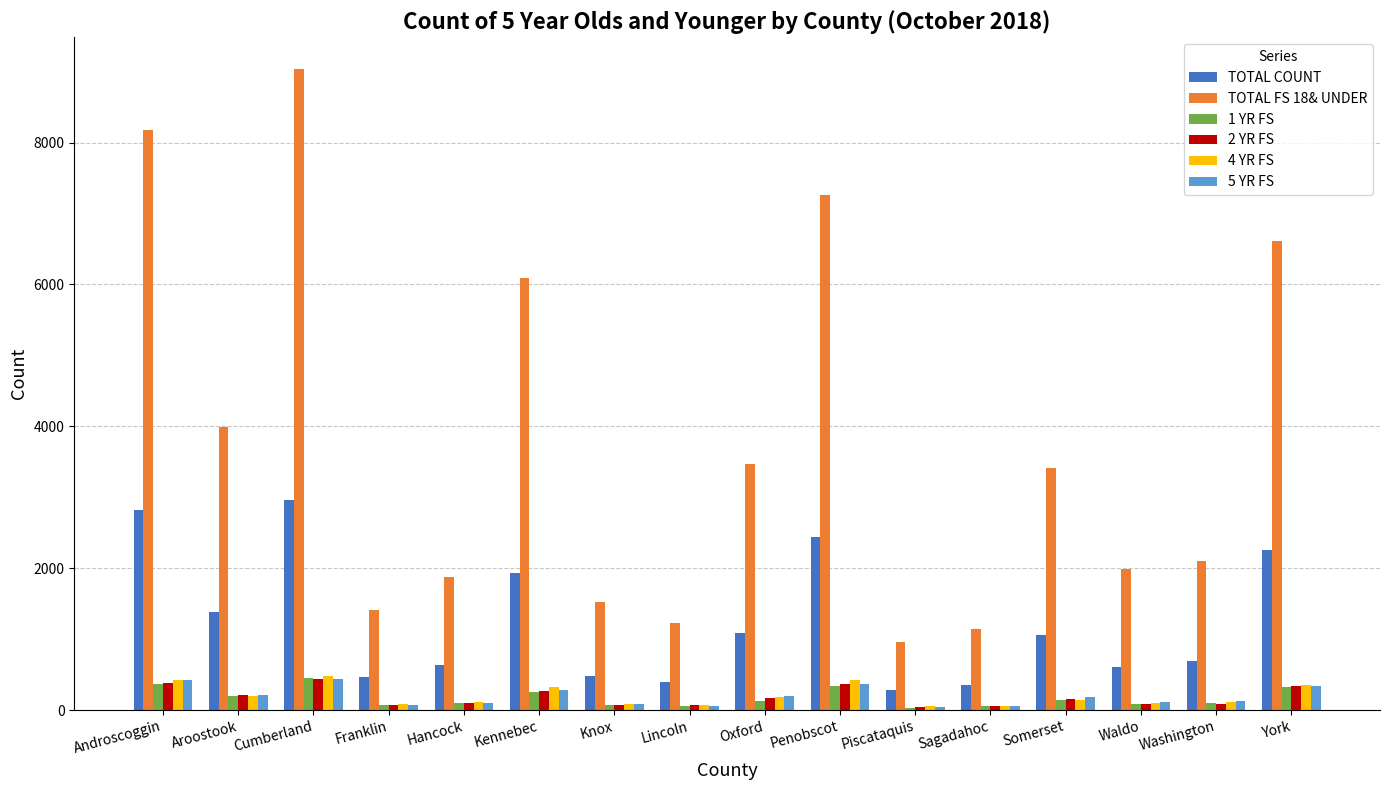

How many data points does each series have?

16